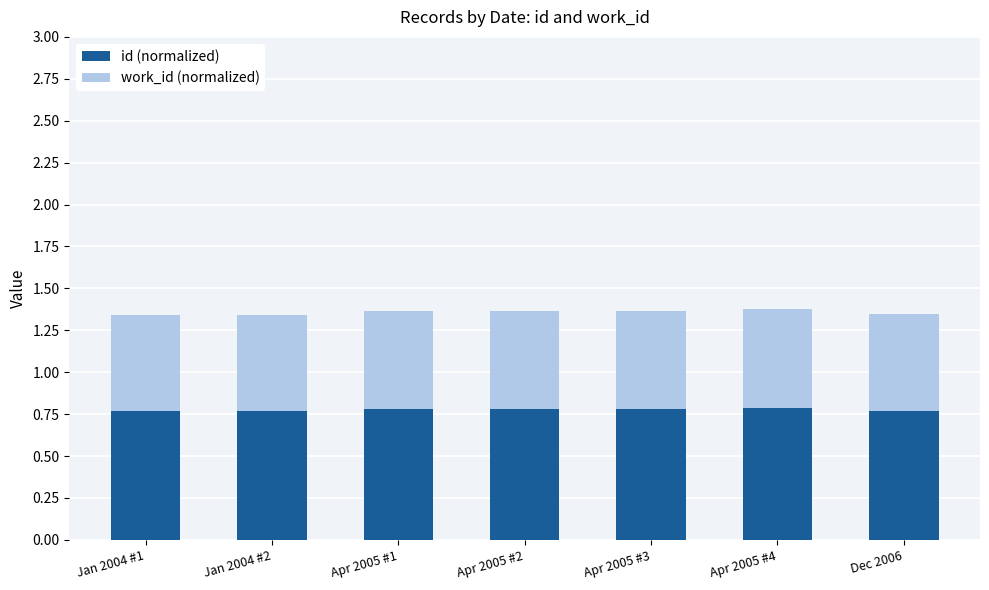

Count the id (normalized) values in the range 0 to 1.

7